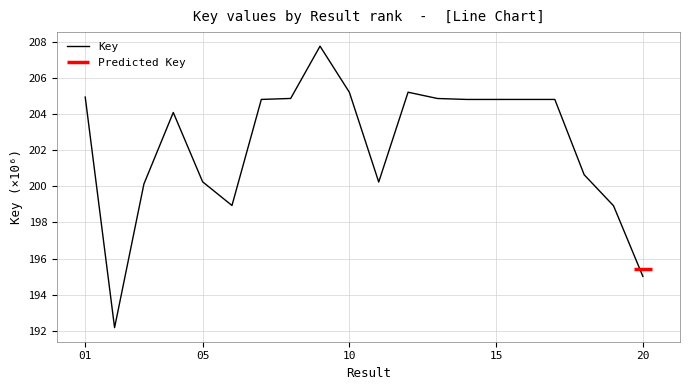

What is the value of the 14th point from the left?

204.8